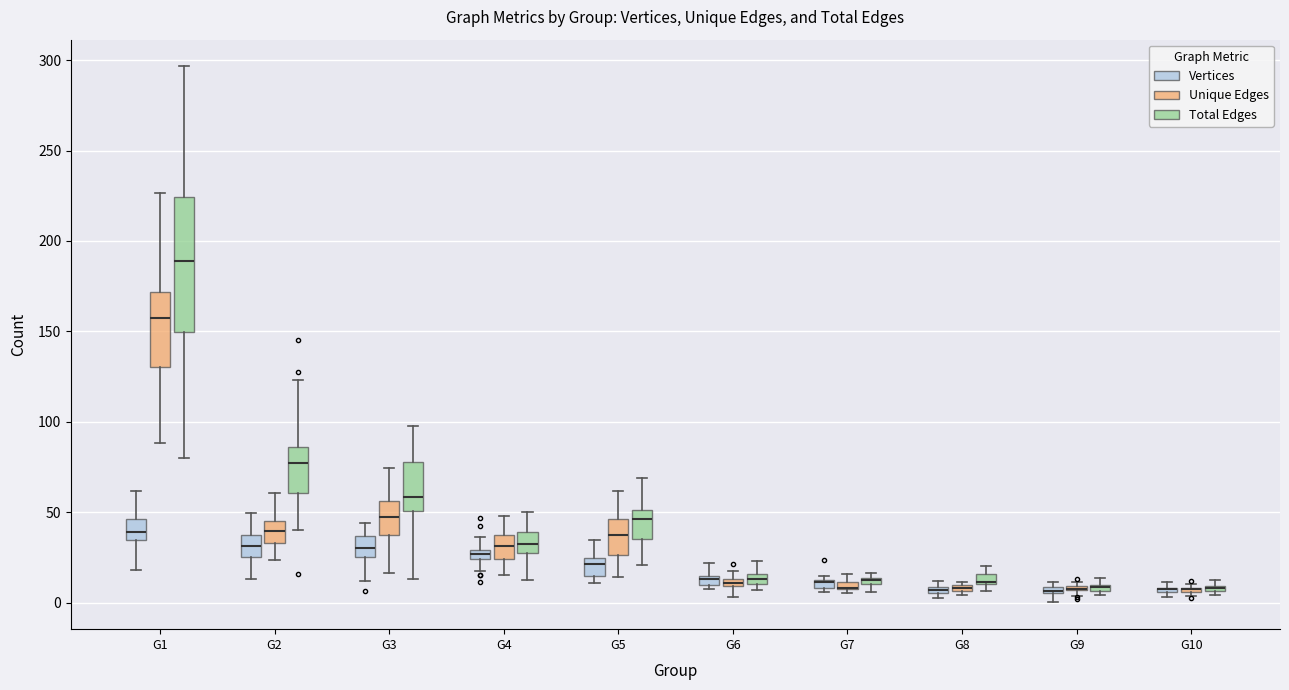

Where is the lower edge of the box for G3 (Unique Edges) on the y-axis? The values are not printed on the chart, so give them approximately, as read against the axis.

35